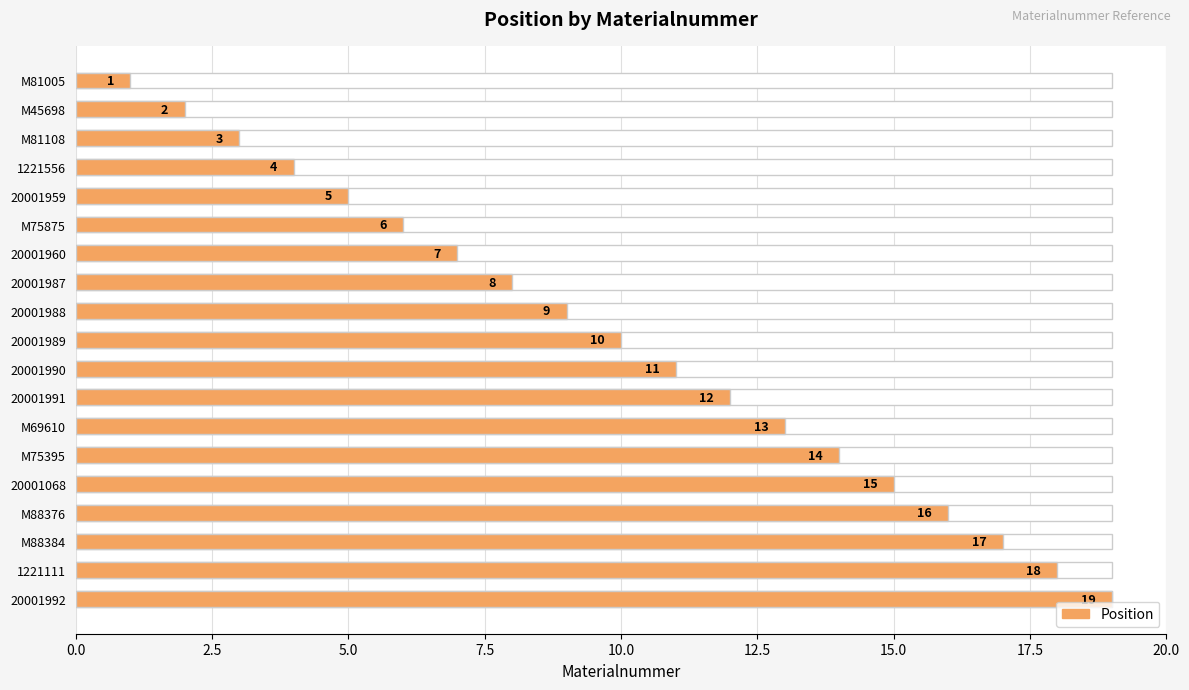

What position from the left is 20001988?

9